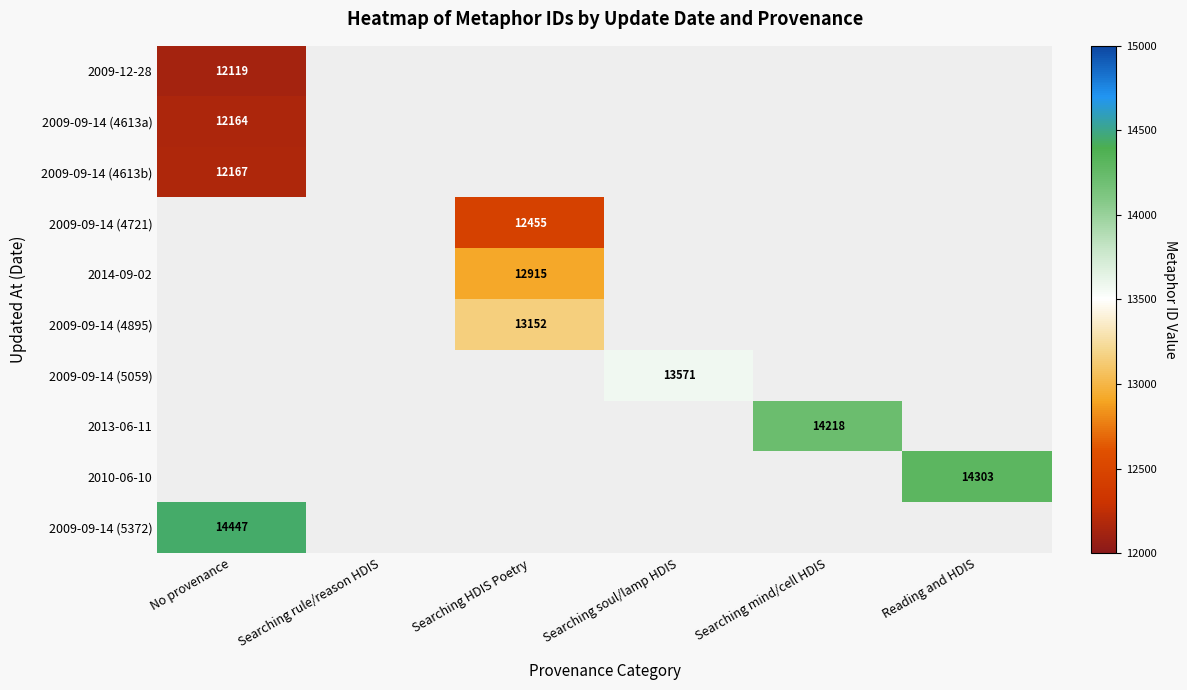

True or false: 2009-09-14 (5372) has a value of 14447 at No provenance.

True